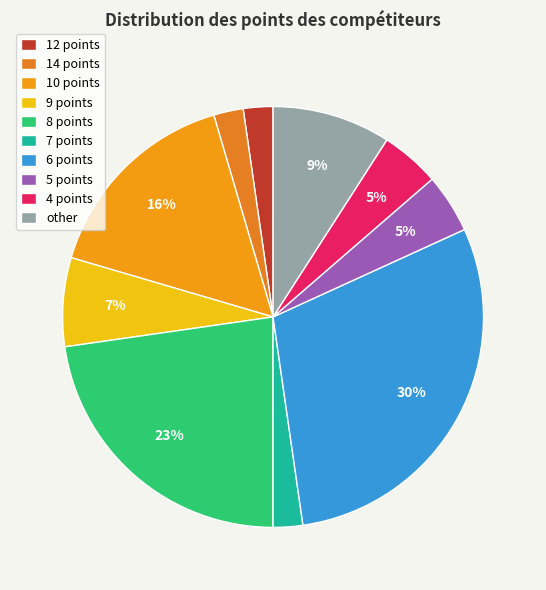

To the nearest percent, what is the average slice percentage?

10%